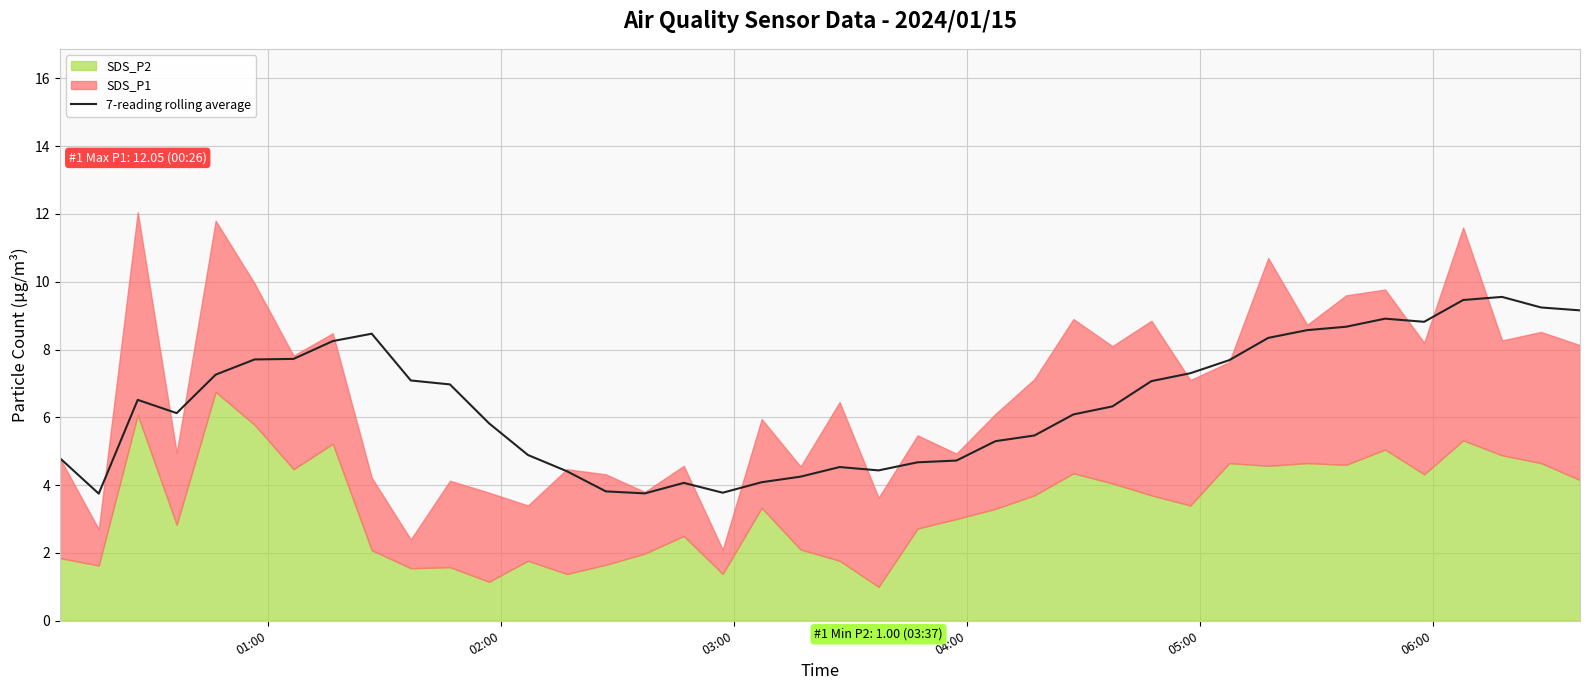

What is the maximum value for 7-reading rolling average?

9.6